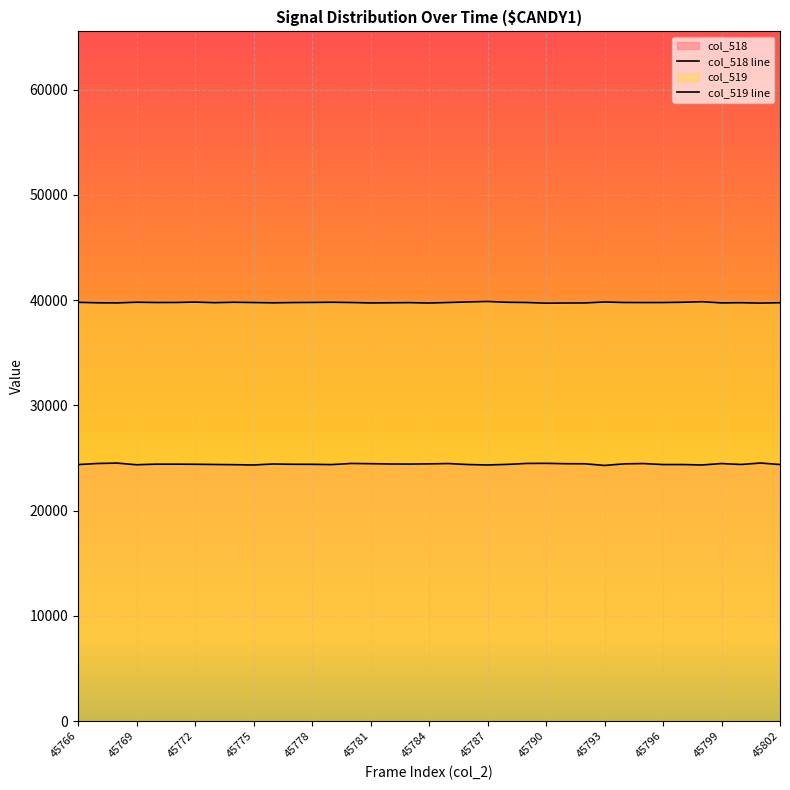

True or false: col_518 has a value of 24497 at 45790.

True